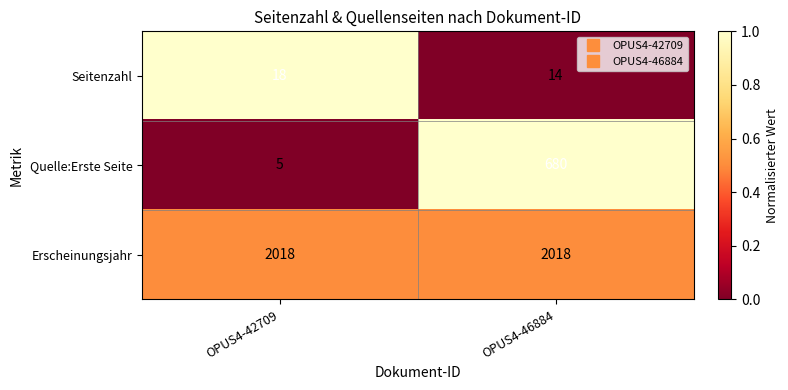

At which label does Seitenzahl reach its minimum?

OPUS4-46884